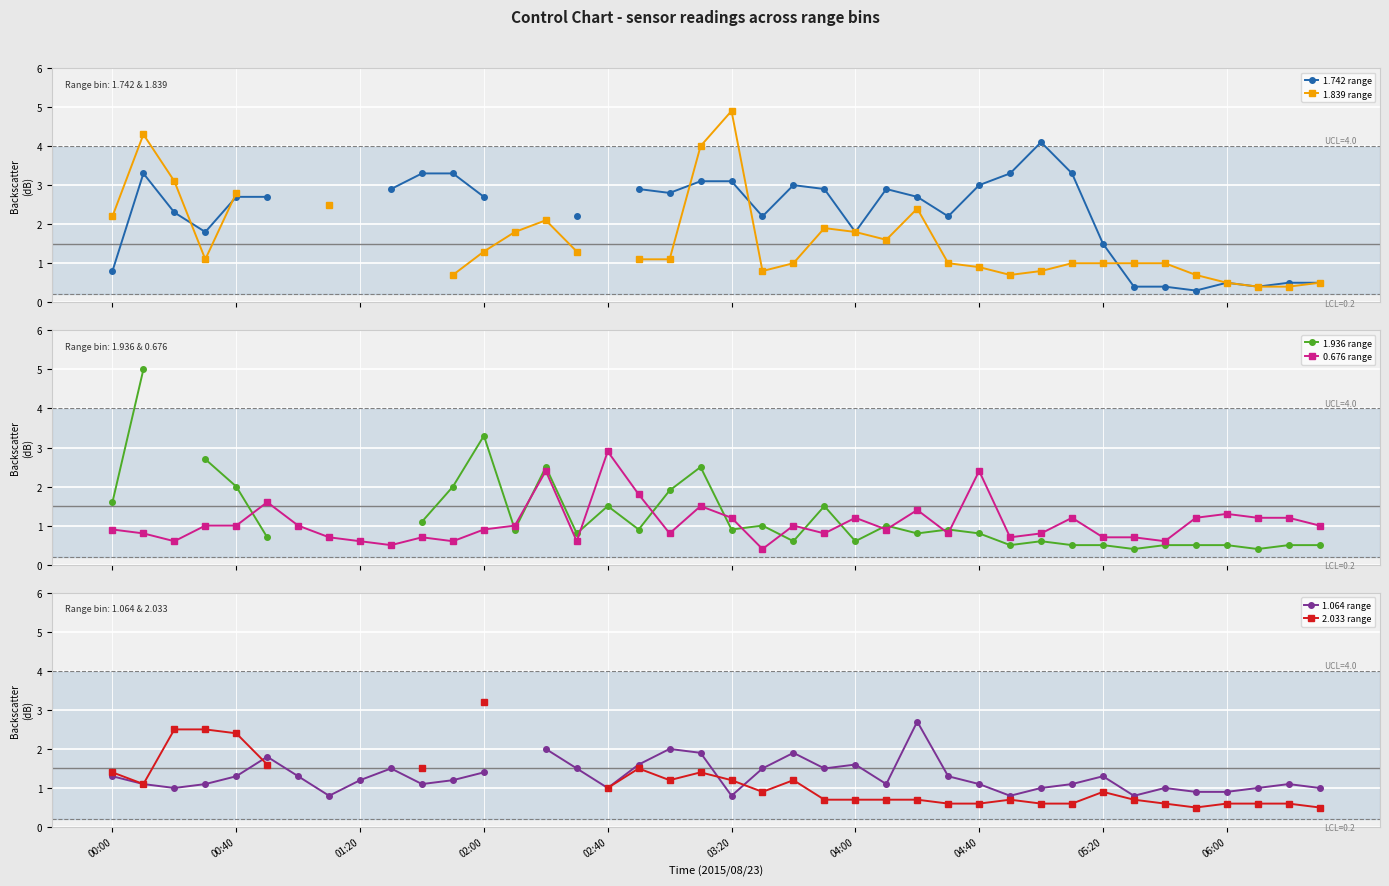

What is the value of the 0.676 range point at the 12th from the left?

0.6